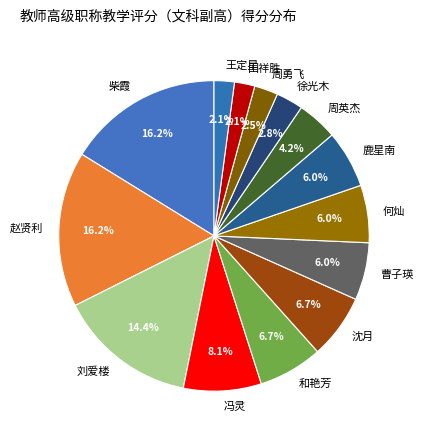

Do 王定星 and 周勇飞 together represent more than half of the pie?

No